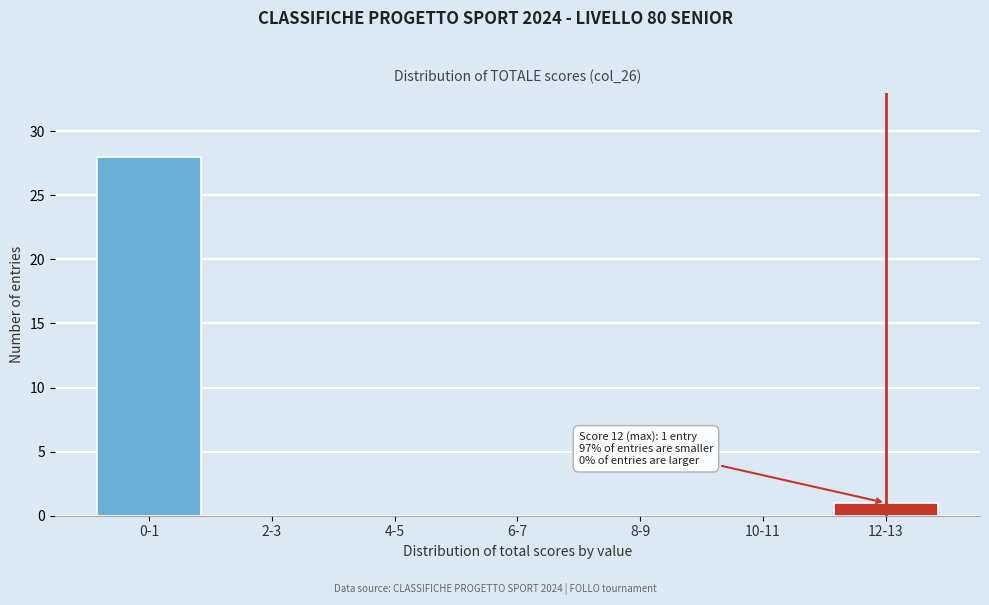

Reading right to left, transcribe all the data shown in this chart.

12-13=1	10-11=0	8-9=0	6-7=0	4-5=0	2-3=0	0-1=28